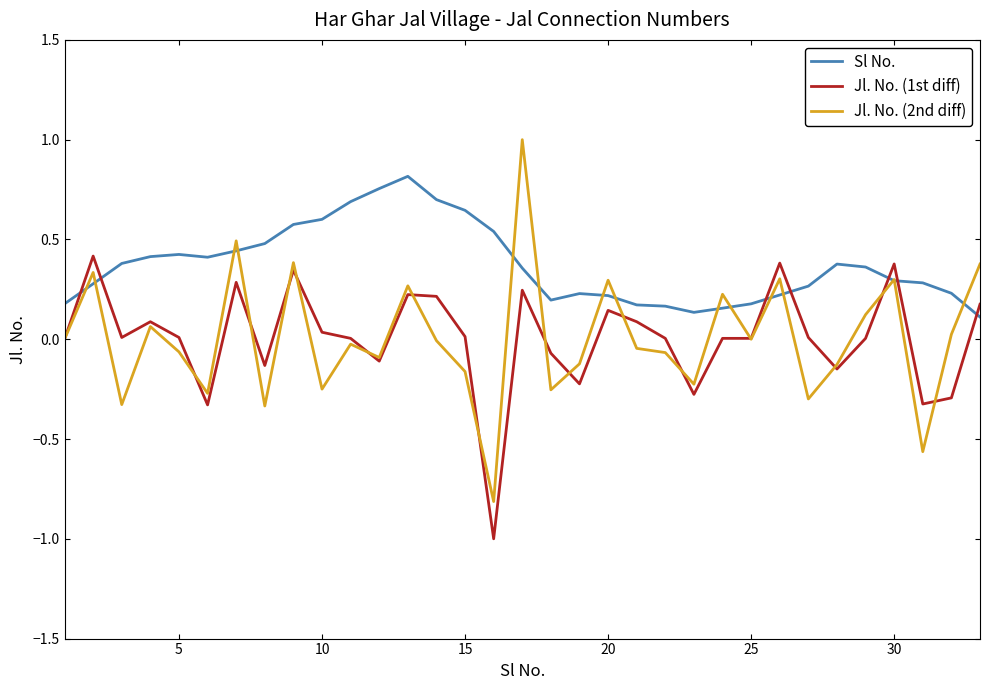

Which series ends up on top after the final intersection of Jl. No. (1st diff) and Sl No.?

Jl. No. (1st diff)